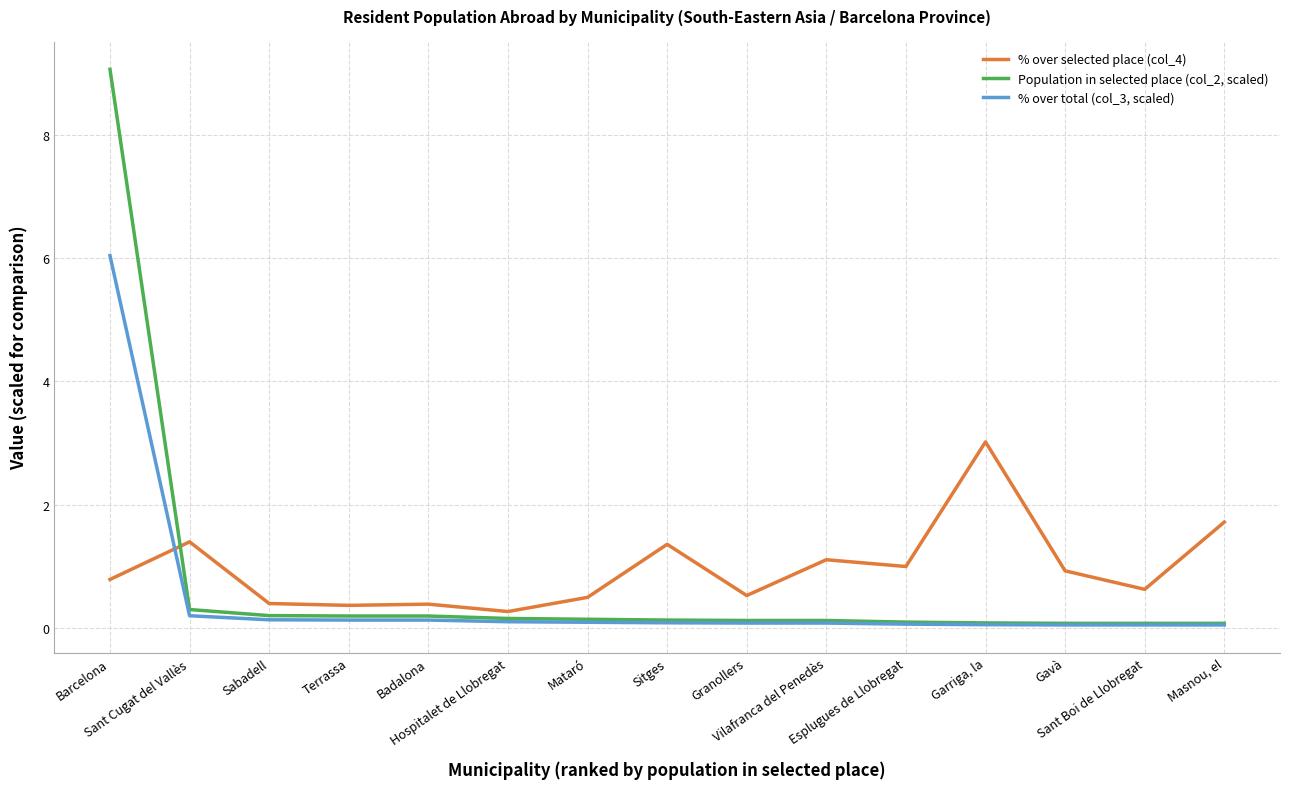

What is the maximum value for % over total (col_3, scaled)?

6.0